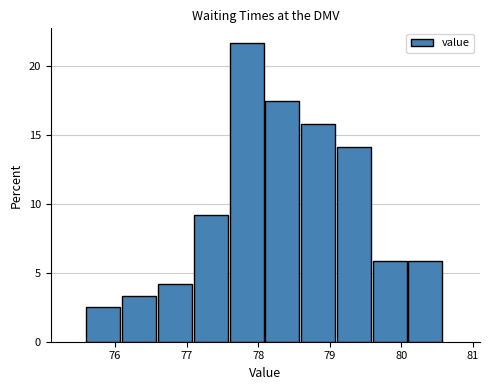

Which range on the x-axis has the tallest bar?

77.6 to 78.1